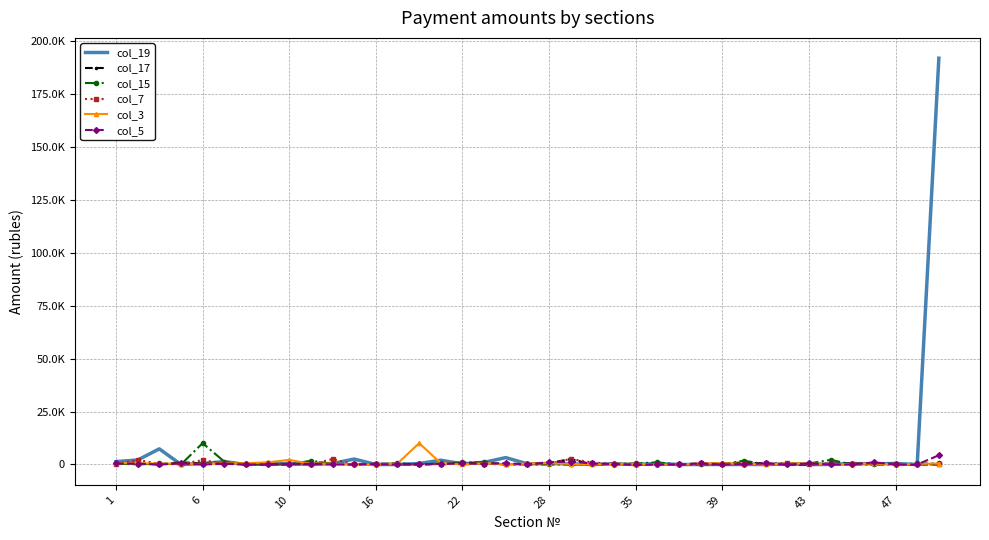

In col_5, how many points are lower than both neighbors (excluding endpoints)?

6